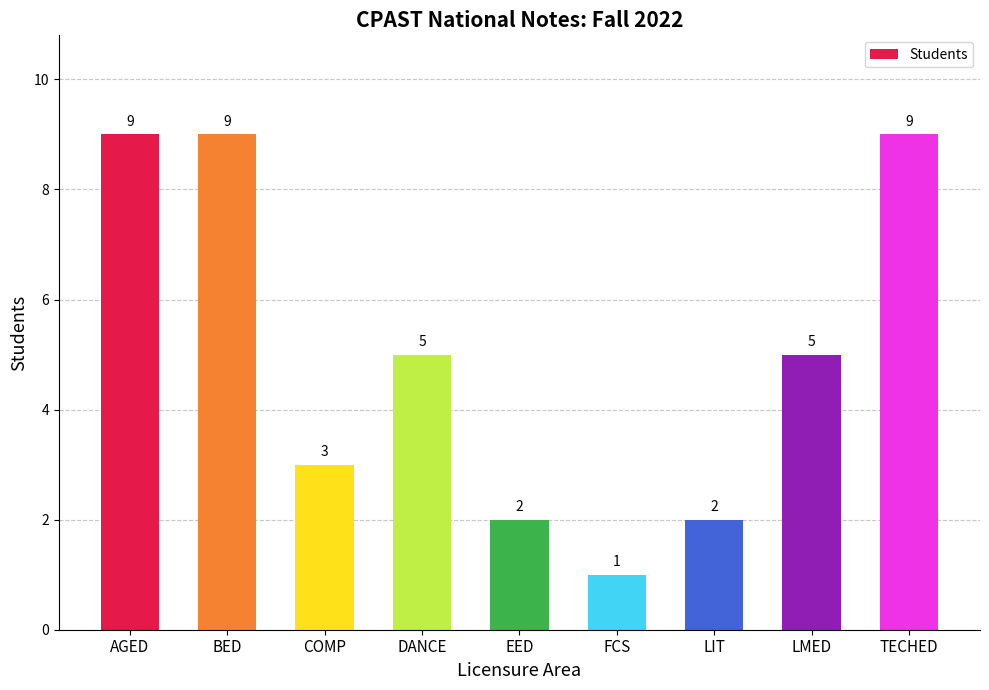

Which label corresponds to the smallest value in the chart?

FCS